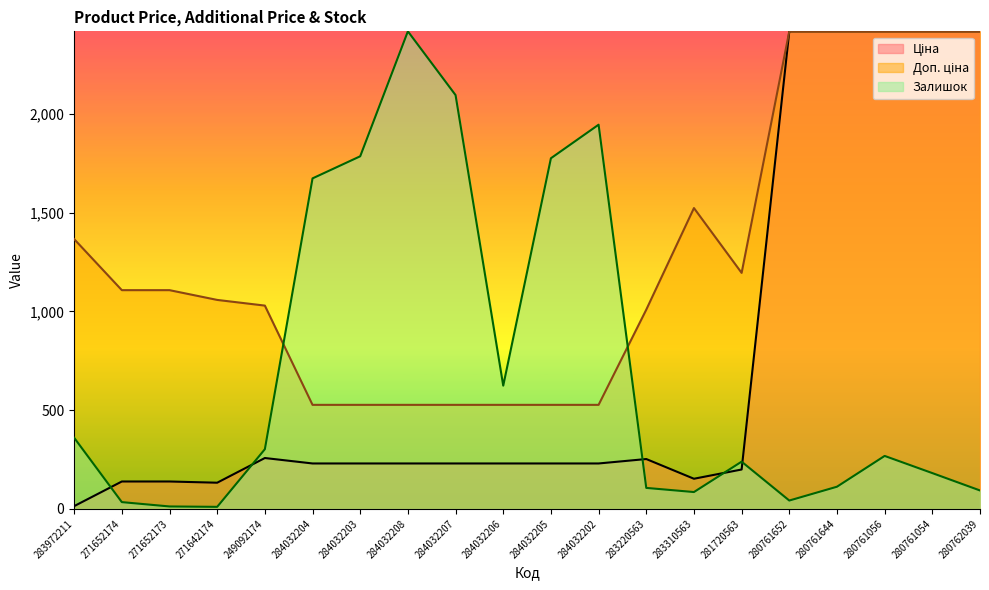

How many interior local peaks does the Ціна series have?

2